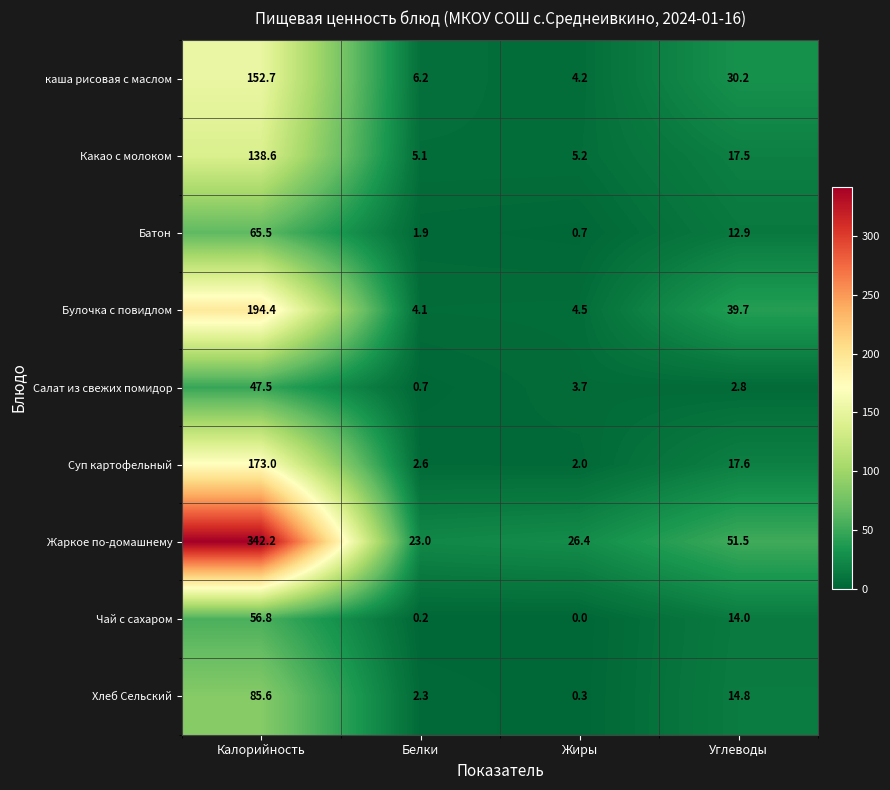

Count the number of categories in the chart.

4